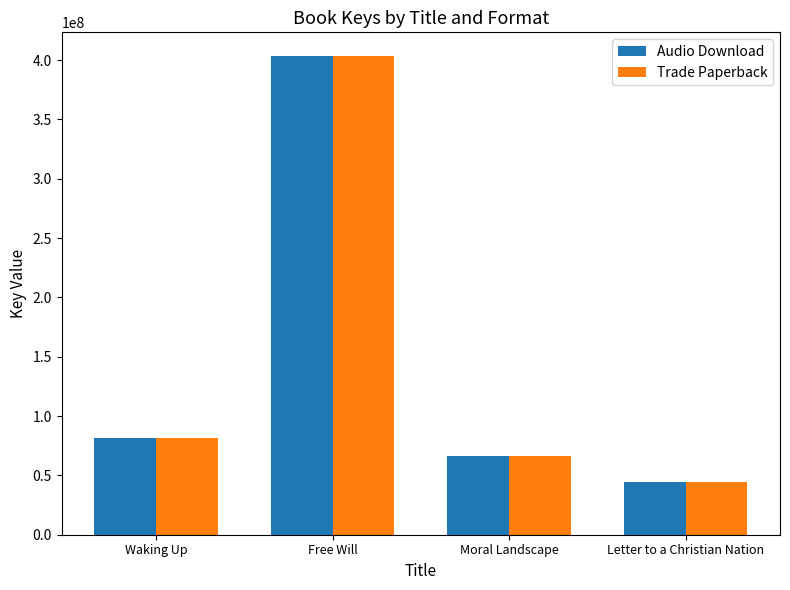

Reading right to left, extract all data points from this chart.

Audio Download: Letter to a Christian Nation=44114727	Moral Landscape=66612411	Free Will=403210370	Waking Up=81268819
Trade Paperback: Letter to a Christian Nation=44114727	Moral Landscape=66612411	Free Will=403210370	Waking Up=81268819